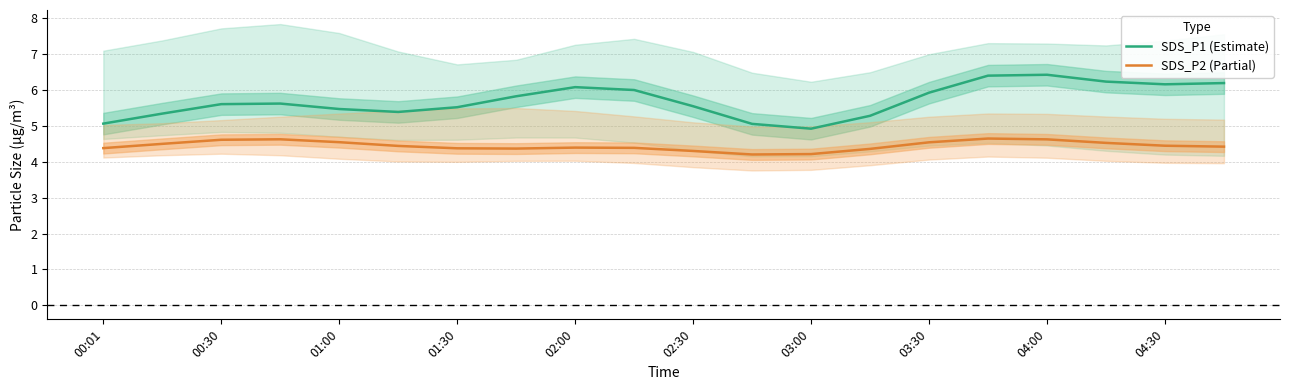

Reading left to right, extract all data points from this chart.

SDS_P1 (Estimate): 5.1	5.3	5.6	5.6	5.5	5.4	5.5	5.8	6.1	6.0	5.6	5.1	4.9	5.3	5.9	6.4	6.4	6.2	6.2	6.2
SDS_P2 (Partial): 4.4	4.5	4.6	4.6	4.5	4.4	4.4	4.4	4.4	4.4	4.3	4.2	4.2	4.4	4.5	4.7	4.6	4.5	4.4	4.4